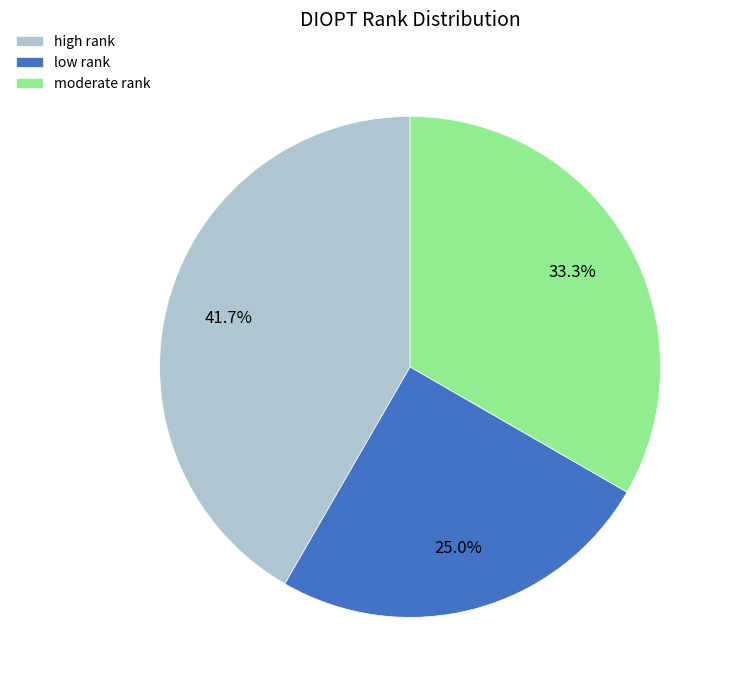

True or false: low accounts for 14% of the total.

False